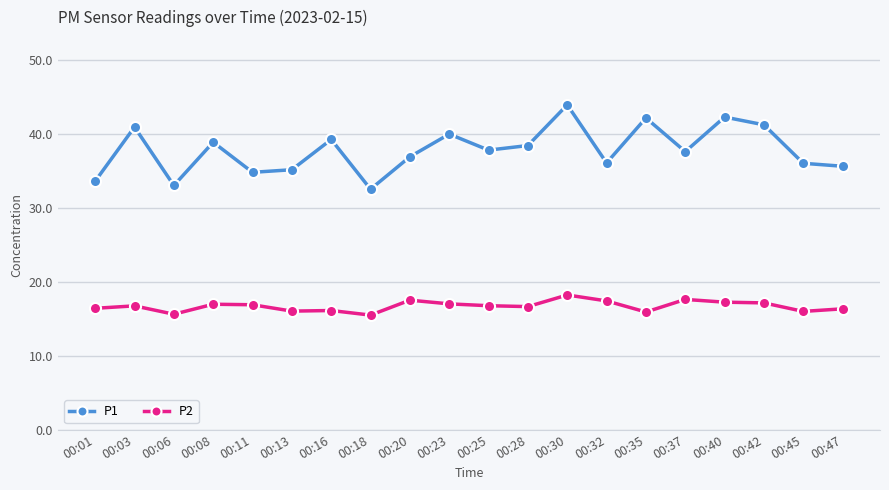

Is it true that P2 equals 25.9 at 00:30?

False